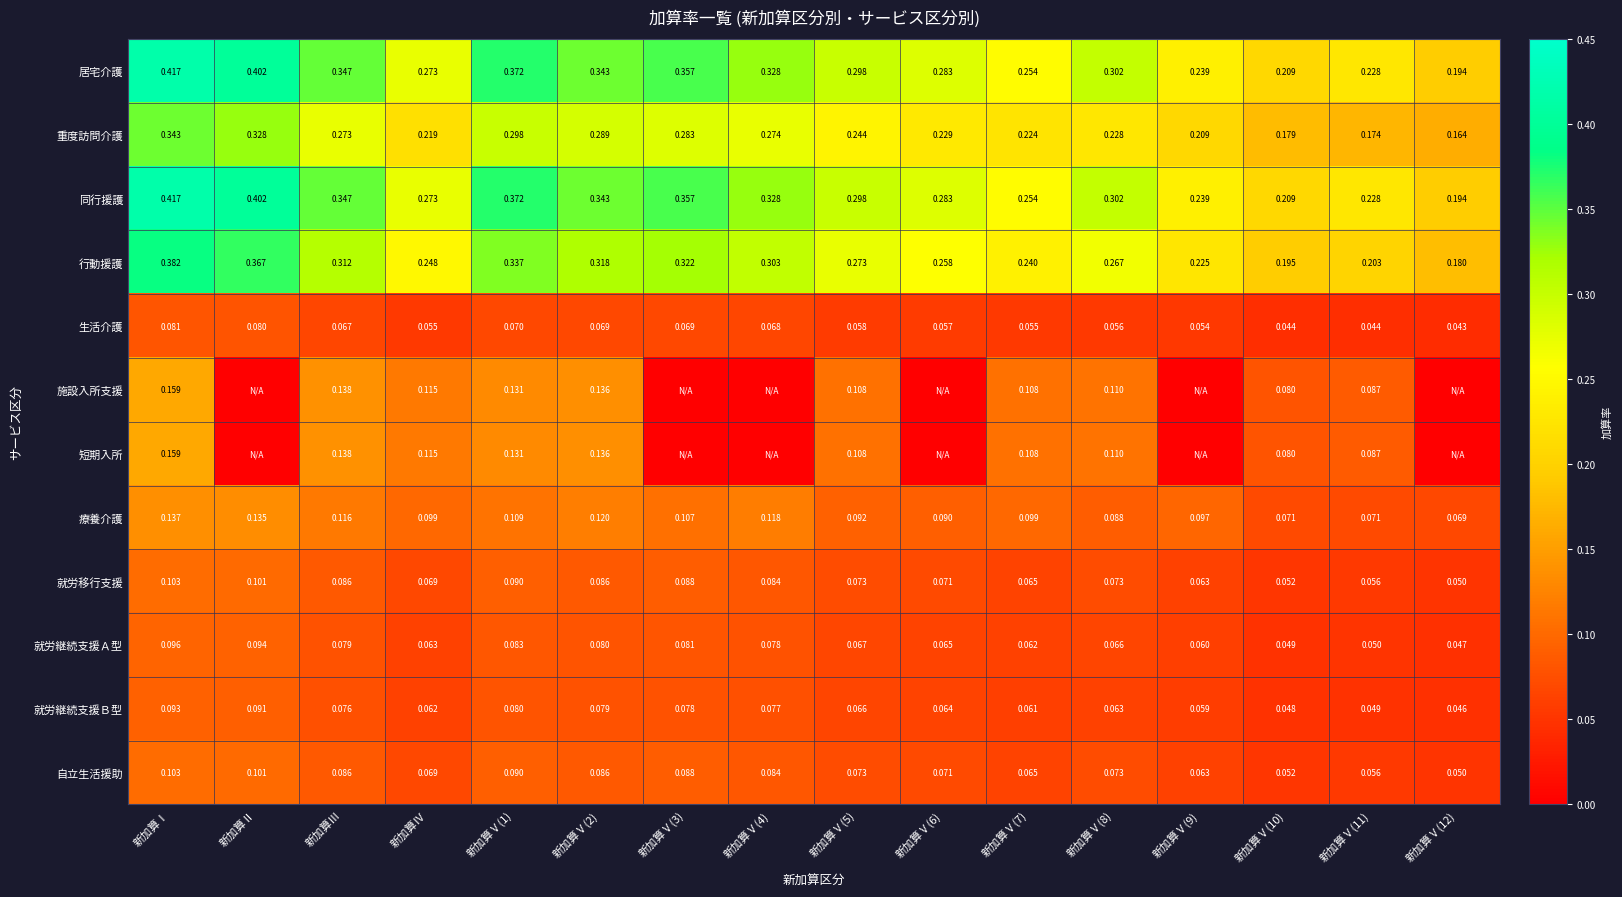

What value does the 同行援護 series have at 新加算Ⅴ(7)?

0.3